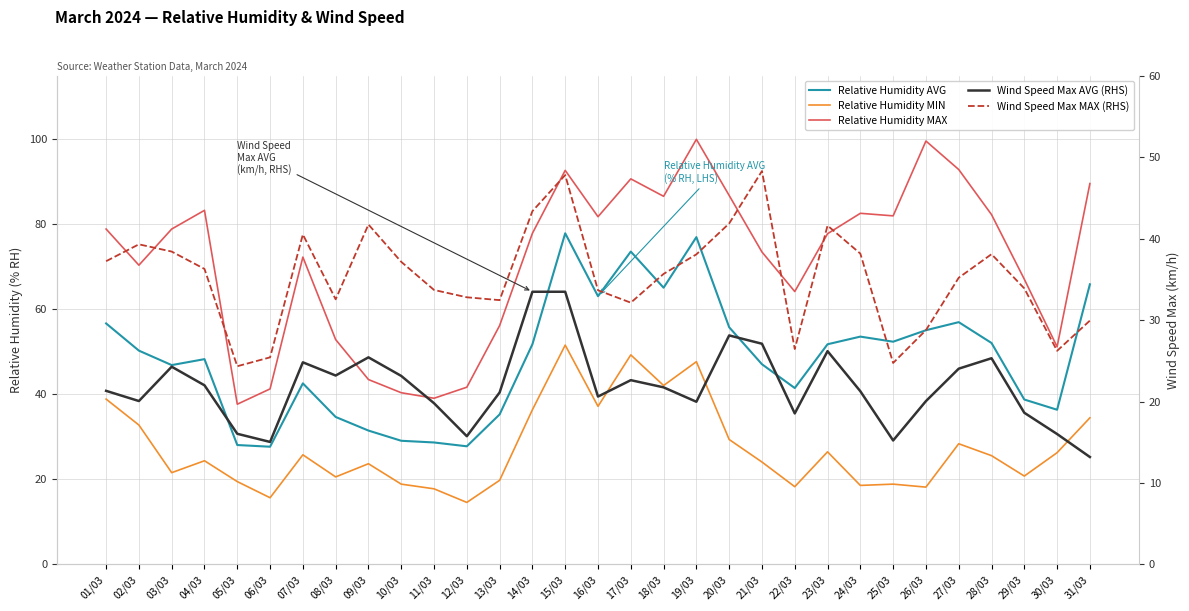

What are all the series names shown in the legend?

Relative Humidity AVG, Relative Humidity MIN, Relative Humidity MAX, Wind Speed Max AVG (RHS), Wind Speed Max MAX (RHS)